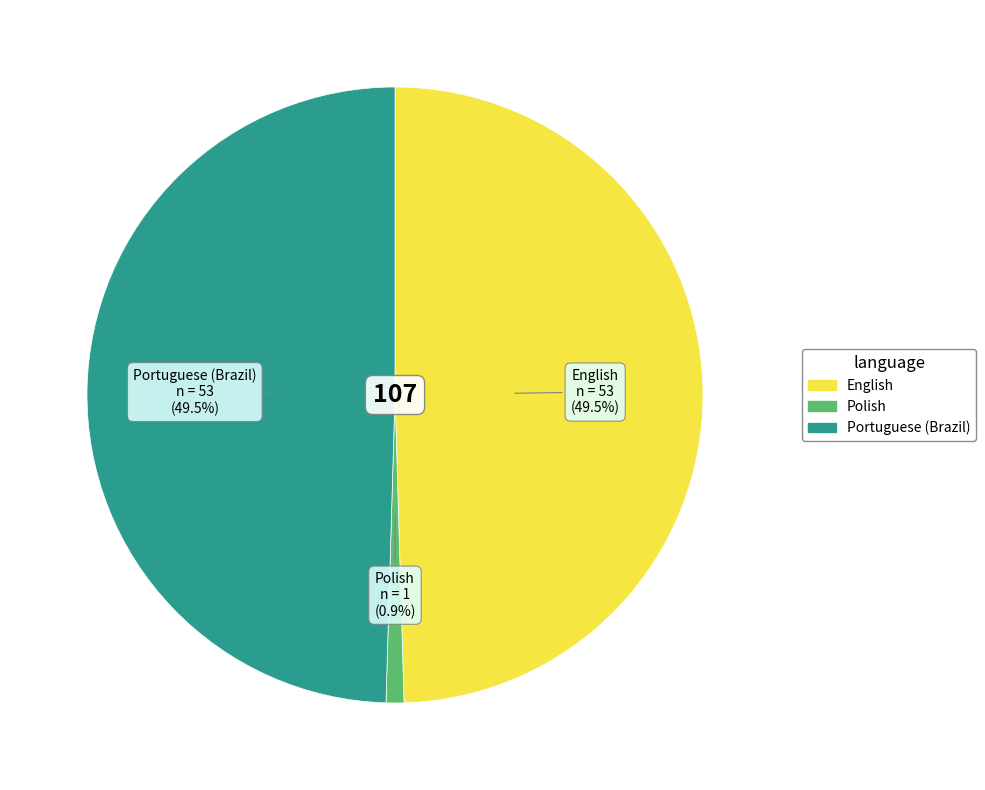

What is the smallest slice in the pie chart?

Polish